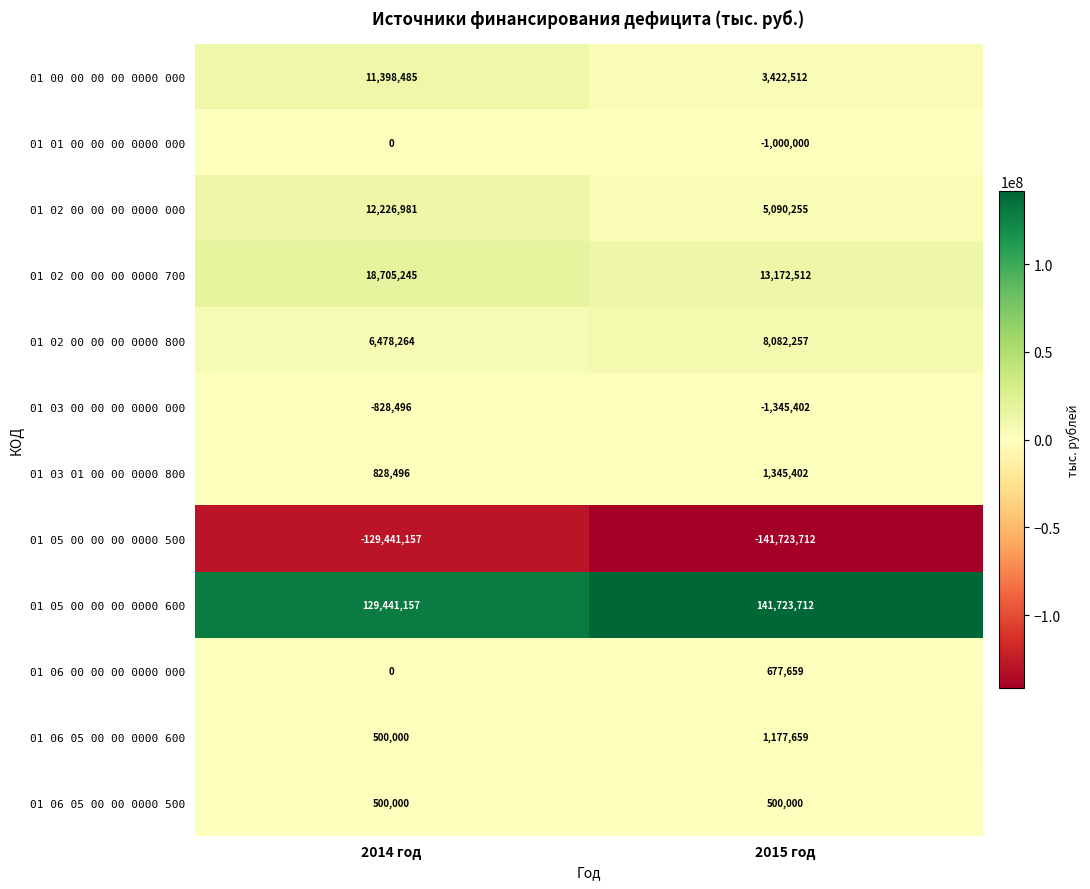

At 2015 год, list the series in order from largest to smallest.

01 05 00 00 00 0000 600, 01 02 00 00 00 0000 700, 01 02 00 00 00 0000 800, 01 02 00 00 00 0000 000, 01 00 00 00 00 0000 000, 01 03 01 00 00 0000 800, 01 06 05 00 00 0000 600, 01 06 00 00 00 0000 000, 01 06 05 00 00 0000 500, 01 01 00 00 00 0000 000, 01 03 00 00 00 0000 000, 01 05 00 00 00 0000 500